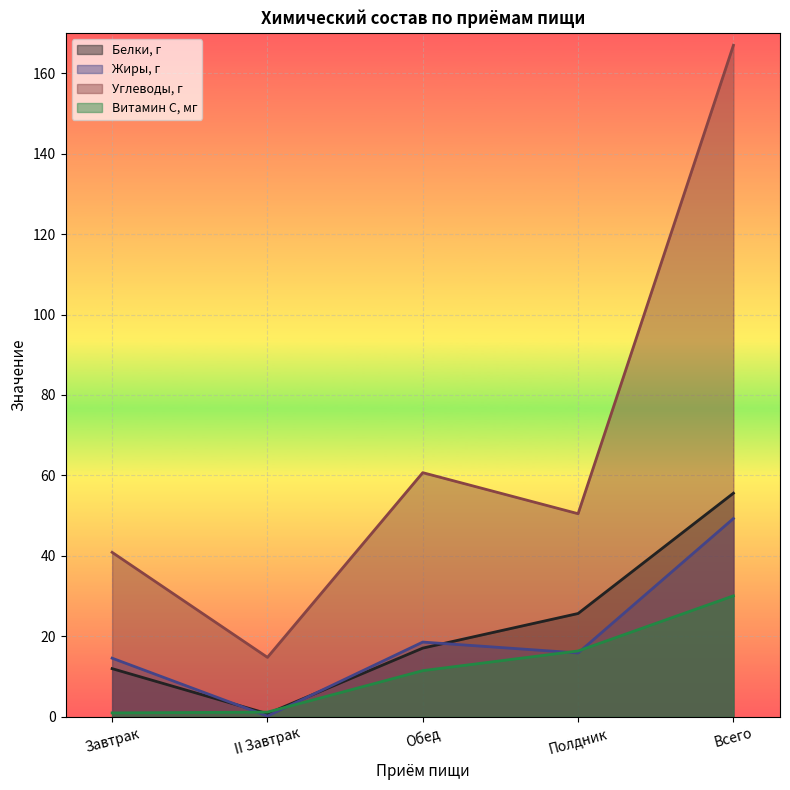

At which label does Углеводы, г reach its peak?

Всего